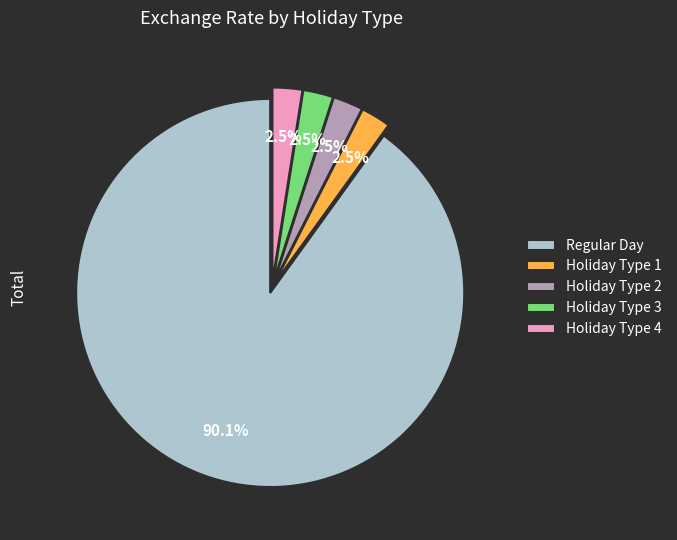

What is the largest slice in the pie chart?

Regular Day